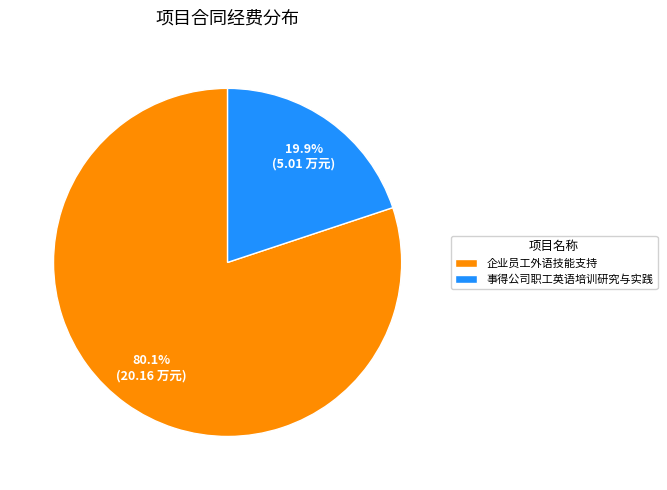

To the nearest percent, what is the difference between the 企业员工外语技能支持 and 事得公司职工英语培训研究与实践 slice percentages?

60%